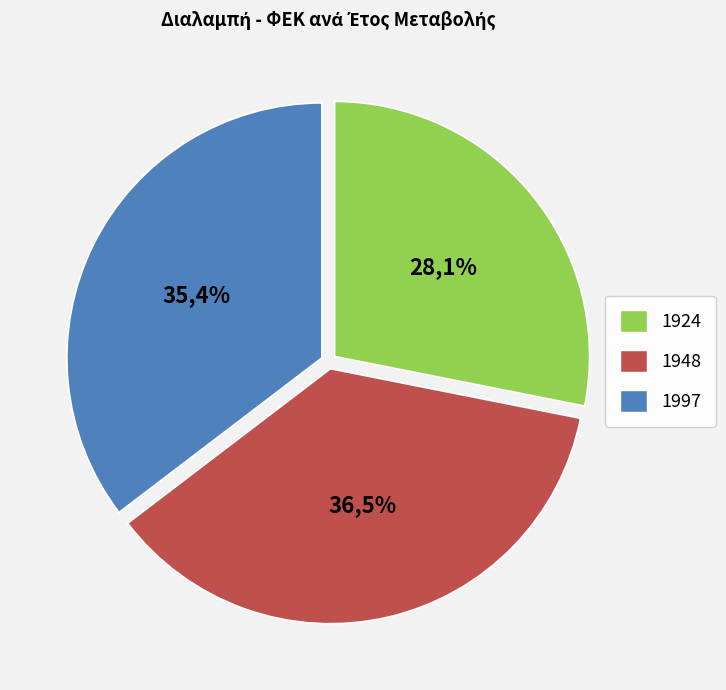

Between 1997 and 1948, which is larger?

1948